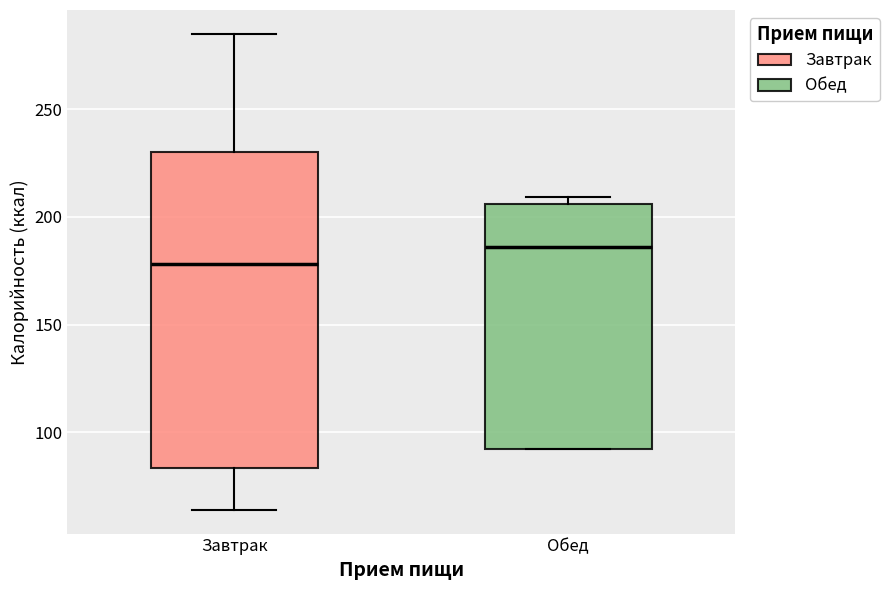

Which box has the lowest median line?

Завтрак